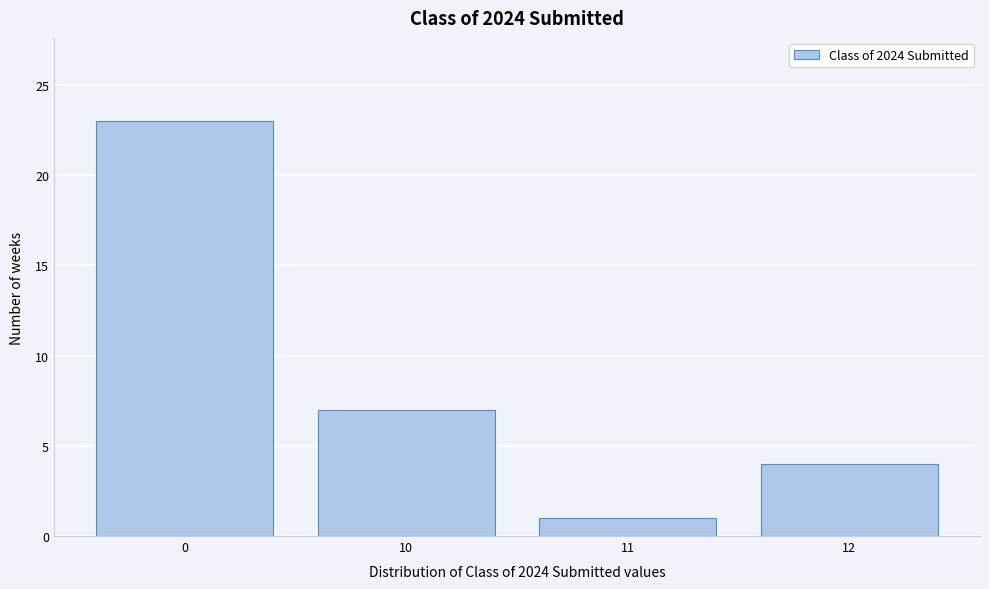

Reading right to left, list all the values displayed in this chart.

12=4	11=1	10=7	0=23